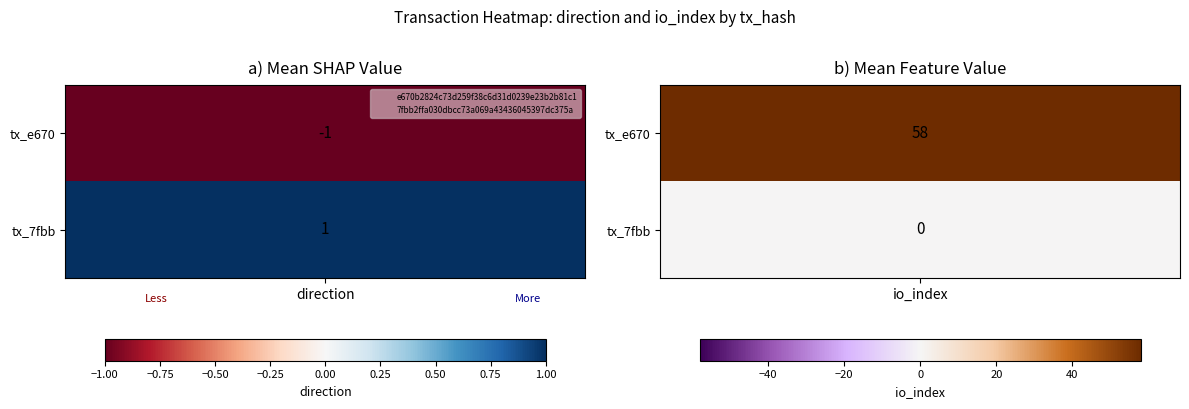

How many data points does each series have?

2